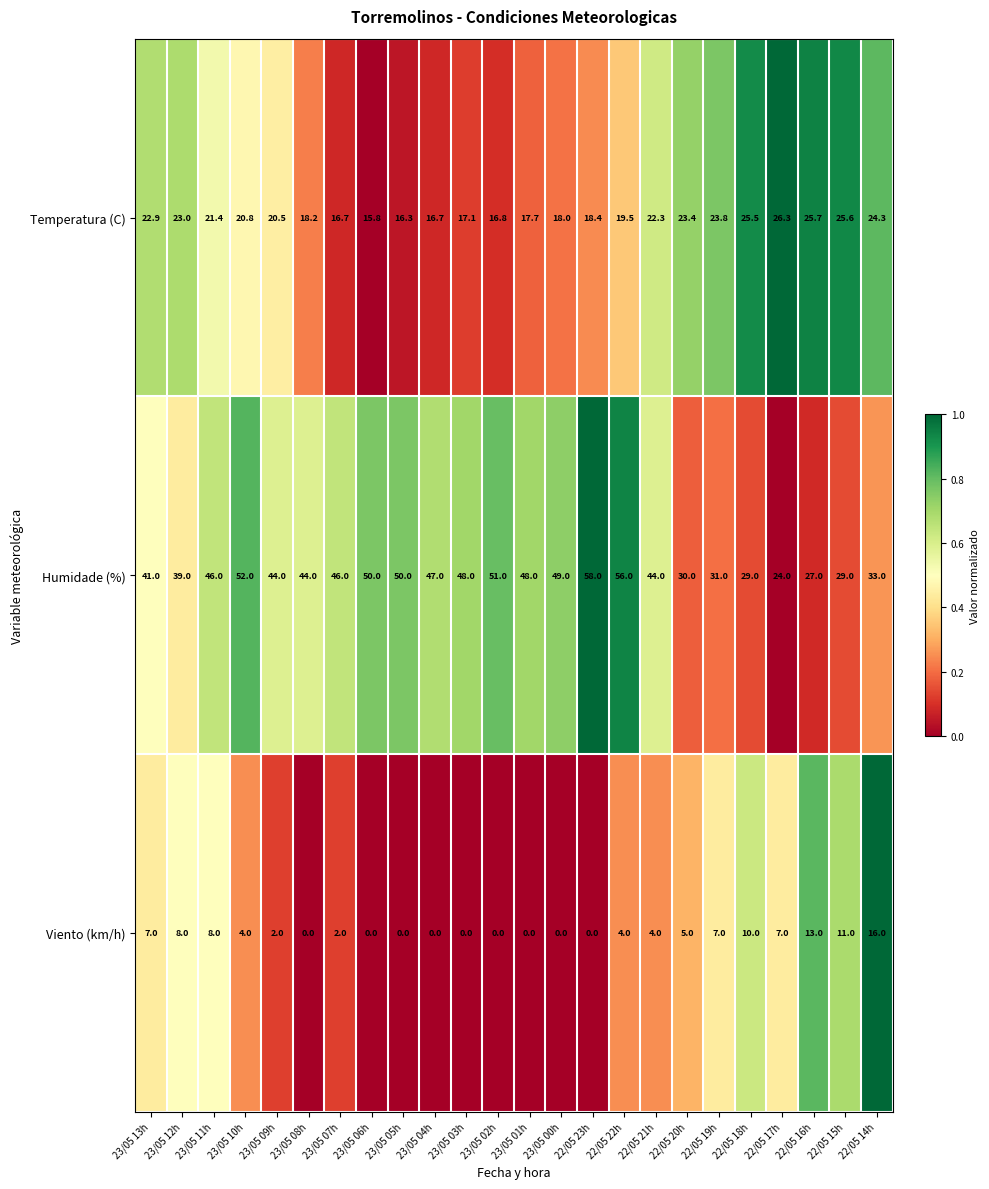

Rank the series by their average value, from lowest to highest.

Viento (km/h), Temperatura (C), Humidade (%)